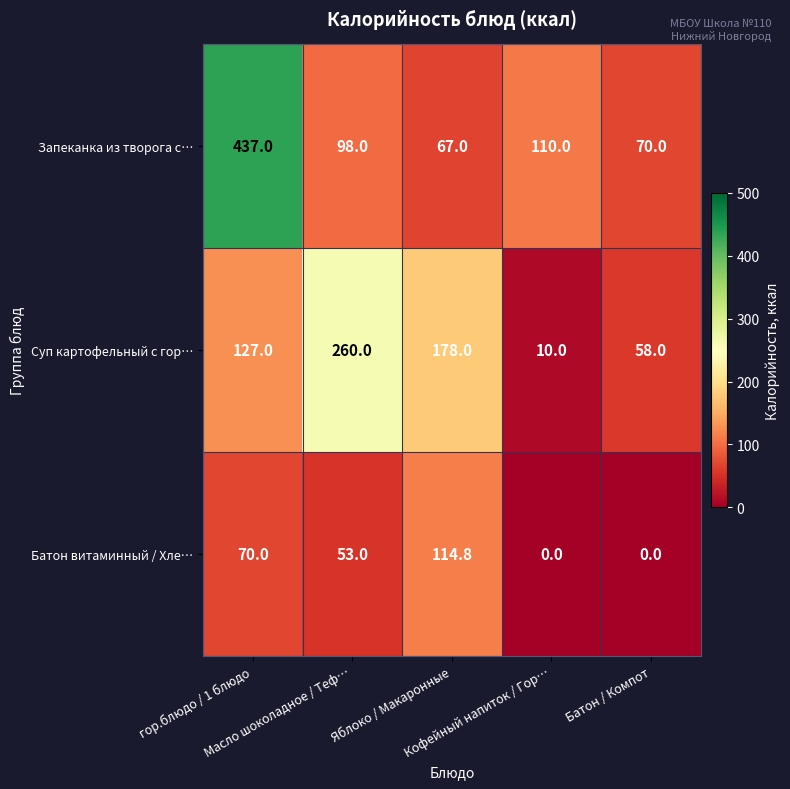

What is the maximum value shown in the chart?

437.0